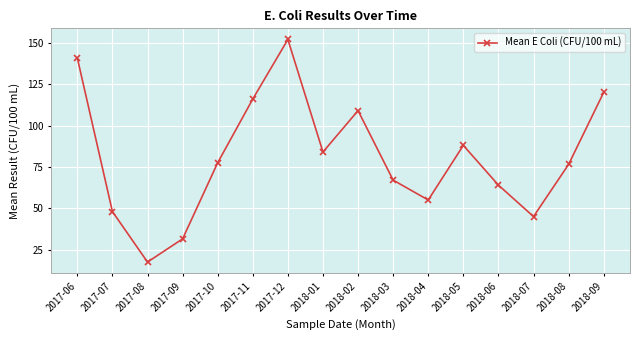

Between 2018-08 and 2017-09, which is larger?

2018-08